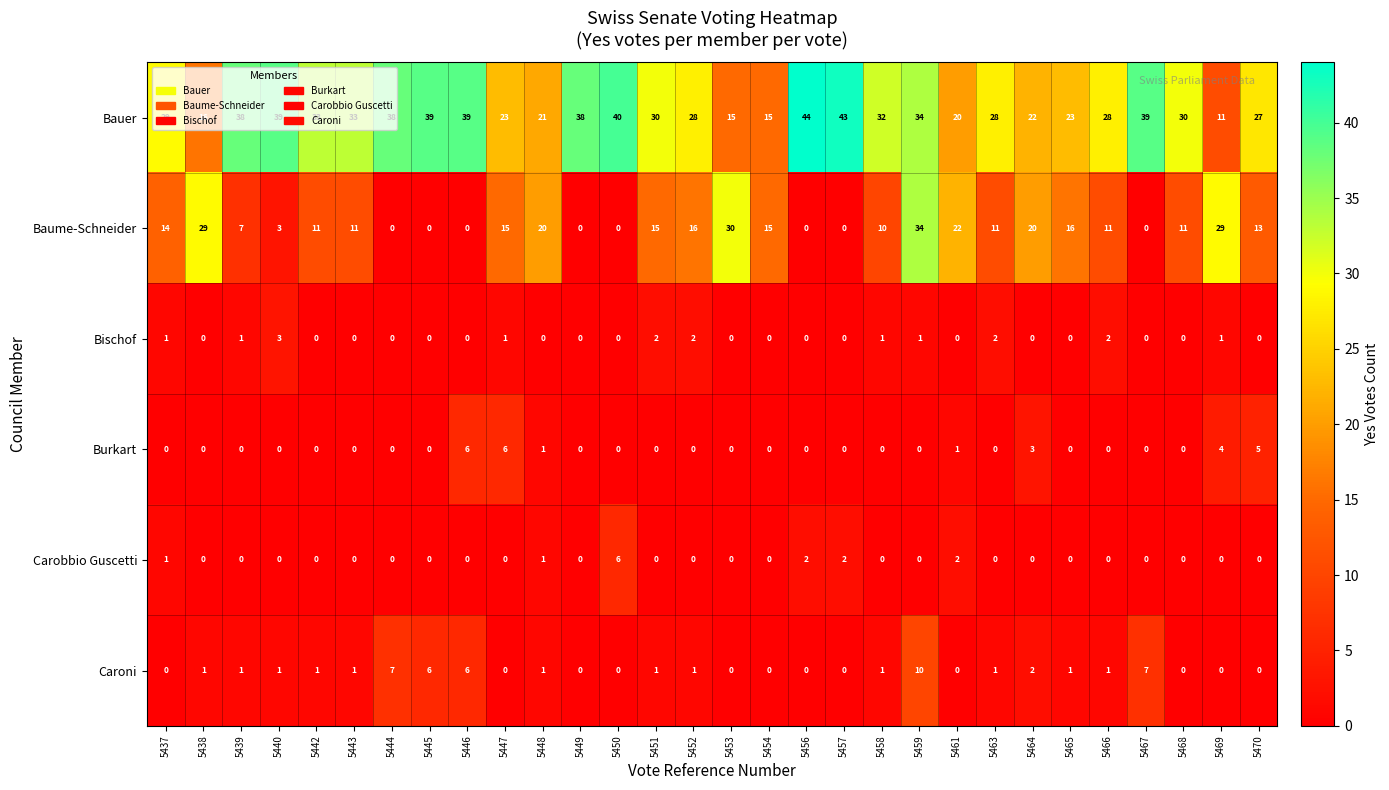

At which category is the sum across all series the highest?

5459